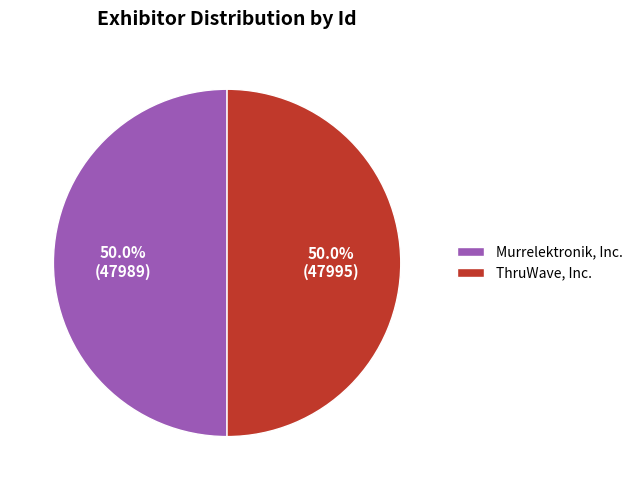

Combined, what portion of the pie is Murrelektronik, Inc. and ThruWave, Inc.?

100.0%